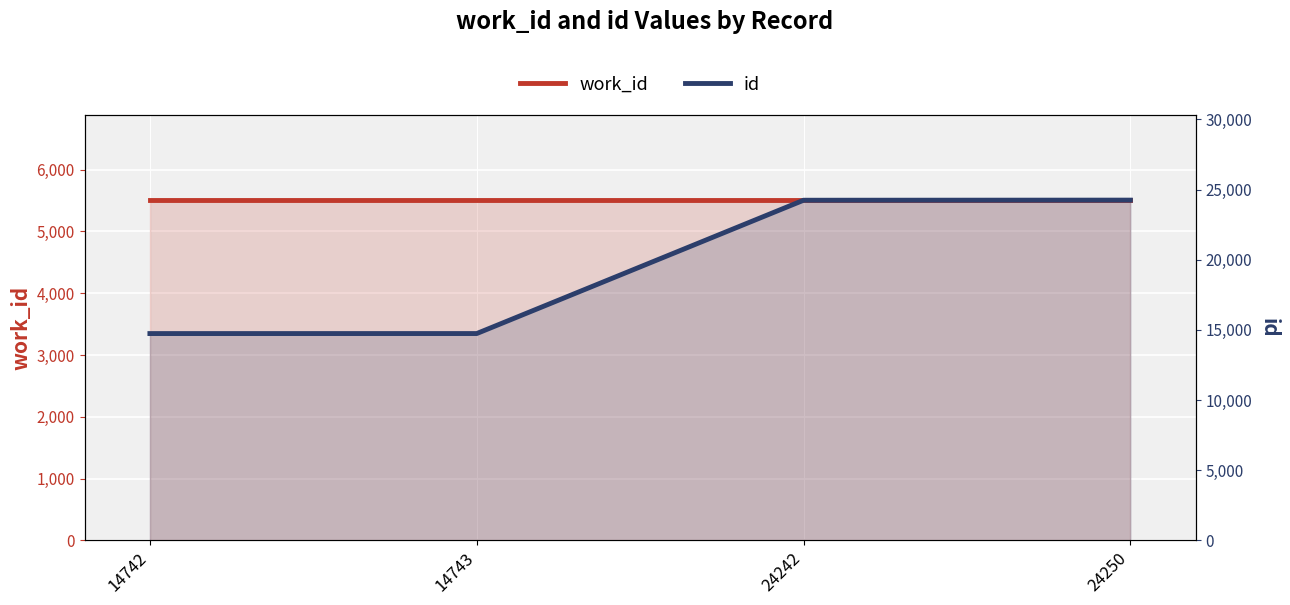

What is the value of the work_id point at the 1st from the left?

5507